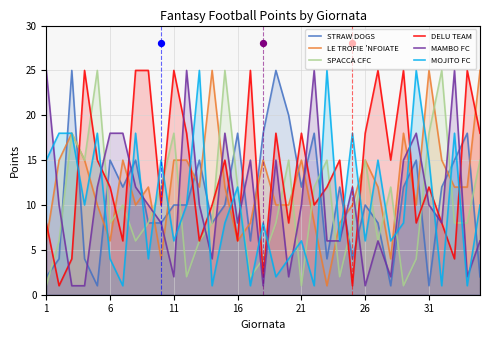

Which series contains the highest Y value?

STRAW DOGS